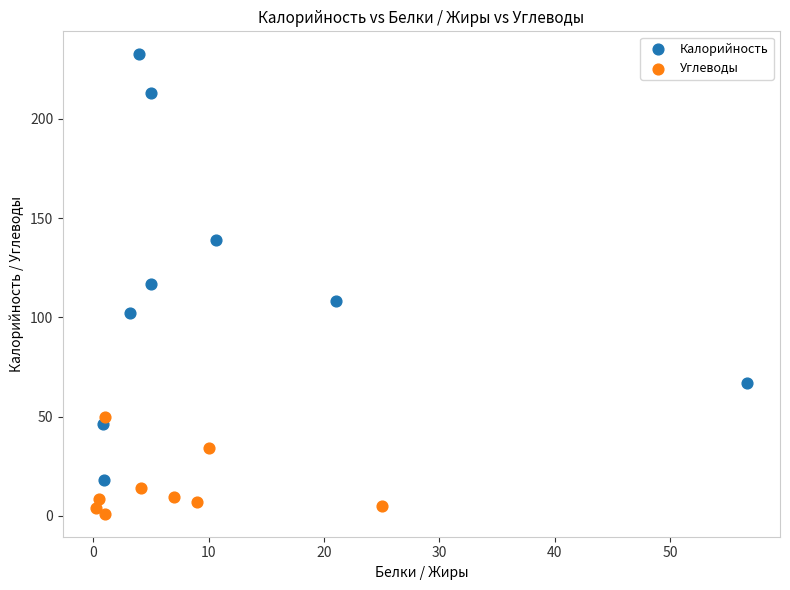

Which series reaches the minimum Y coordinate?

Углеводы